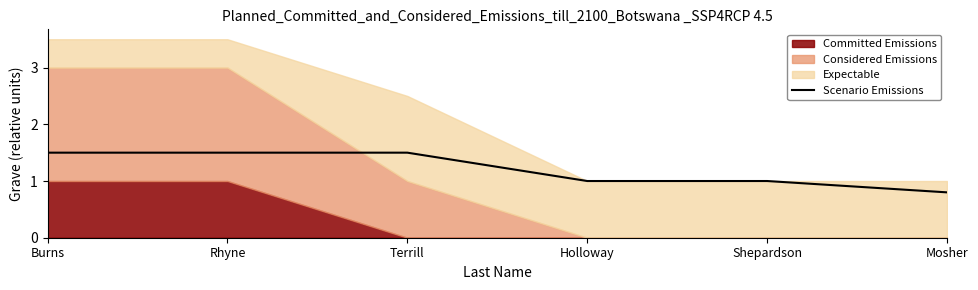

At which label does Scenario Emissions reach its minimum?

Mosher